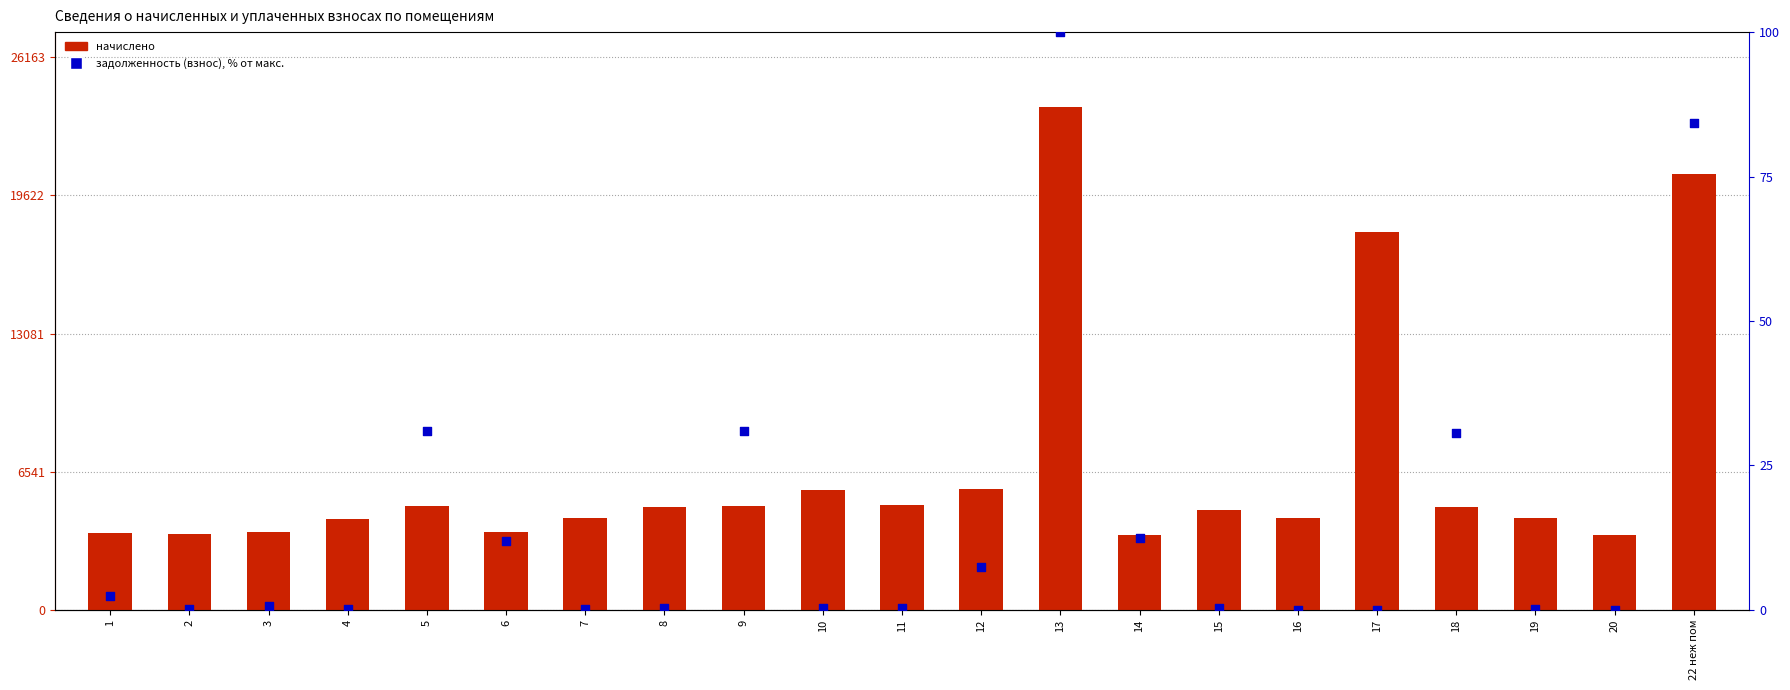

Is the value of начислено at 17 greater than the value of задолженность (взнос) % at 20?

Yes